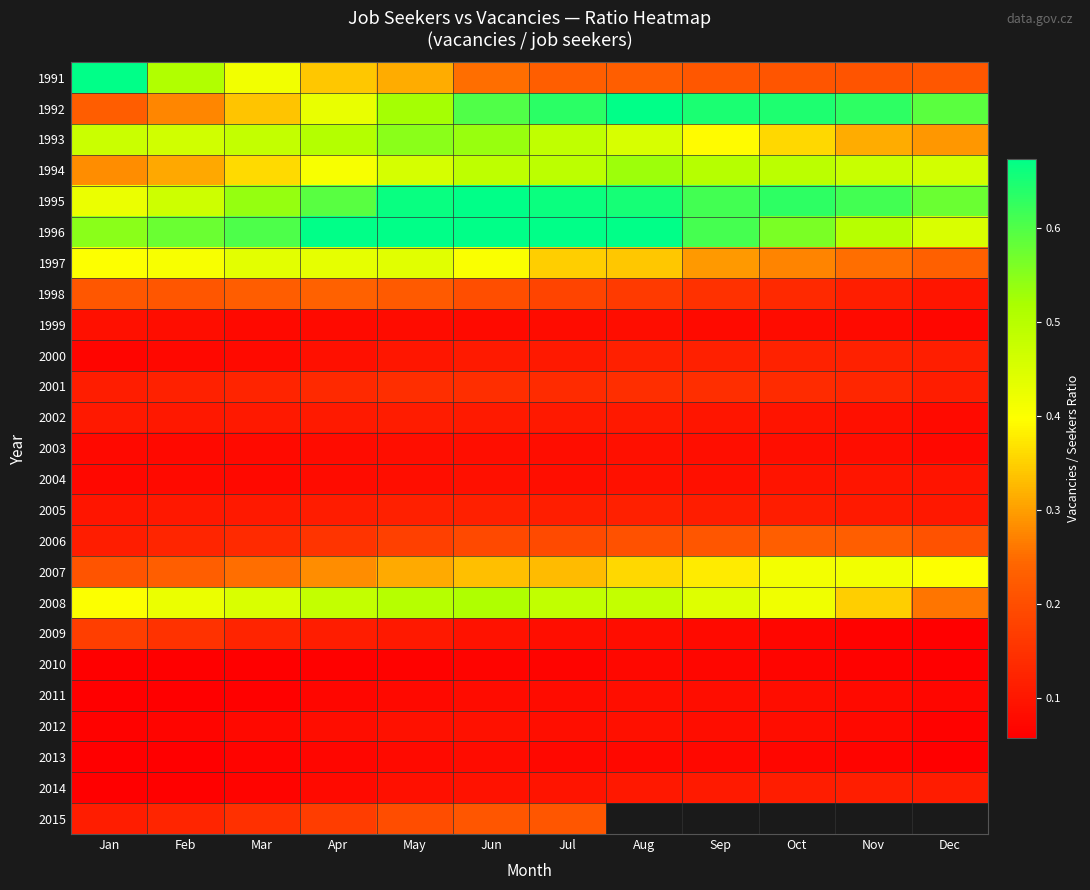

What value does the 1997 series have at Nov?

0.3